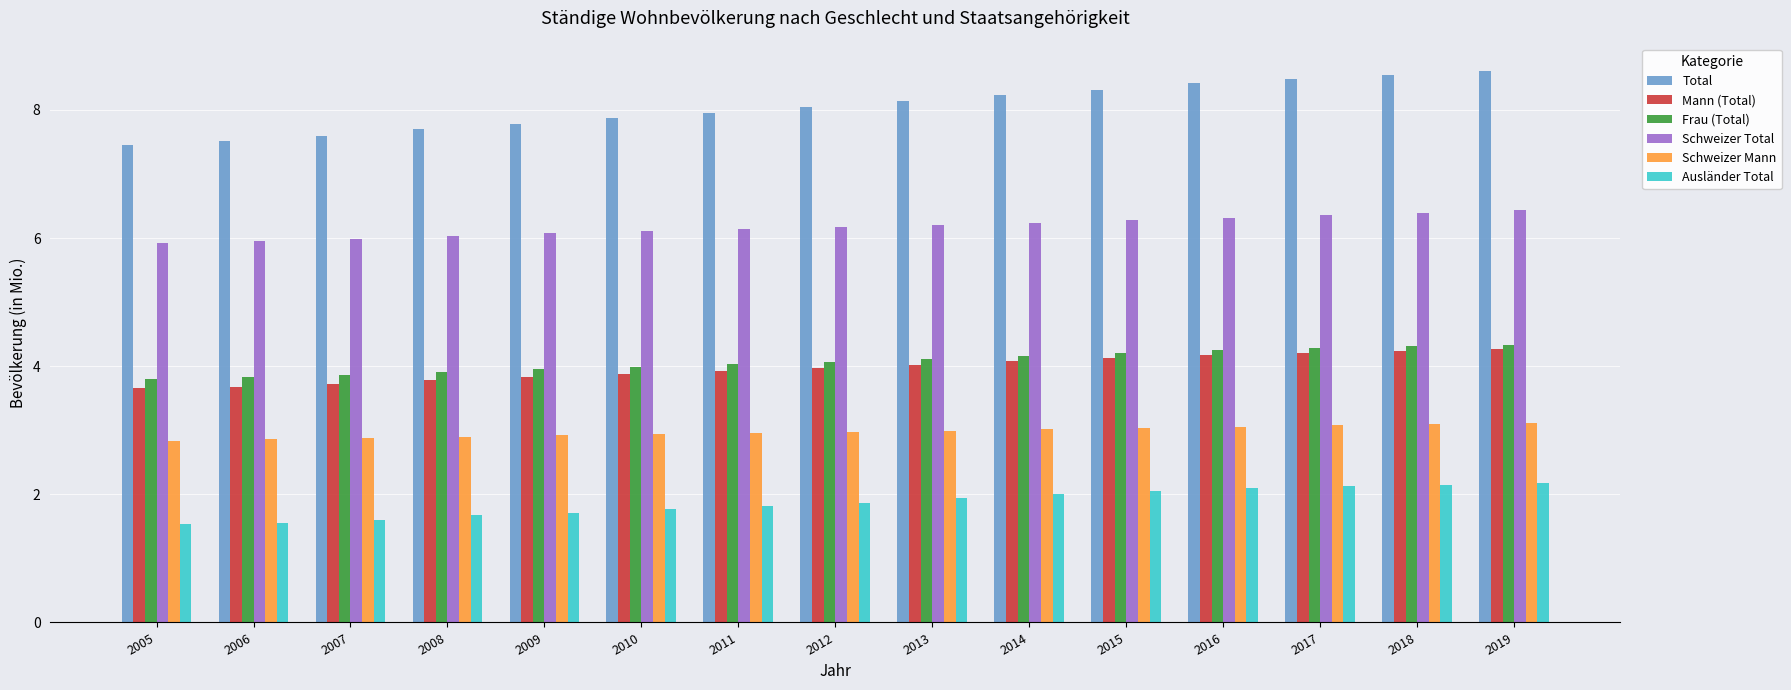

True or false: Ausländer Total has a value of 0.5 at 2018.

False